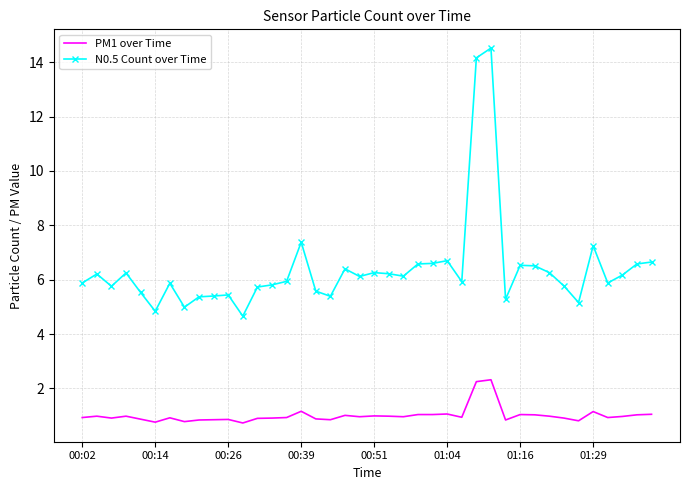

What is the average value of the PM1 over Time series?

1.0